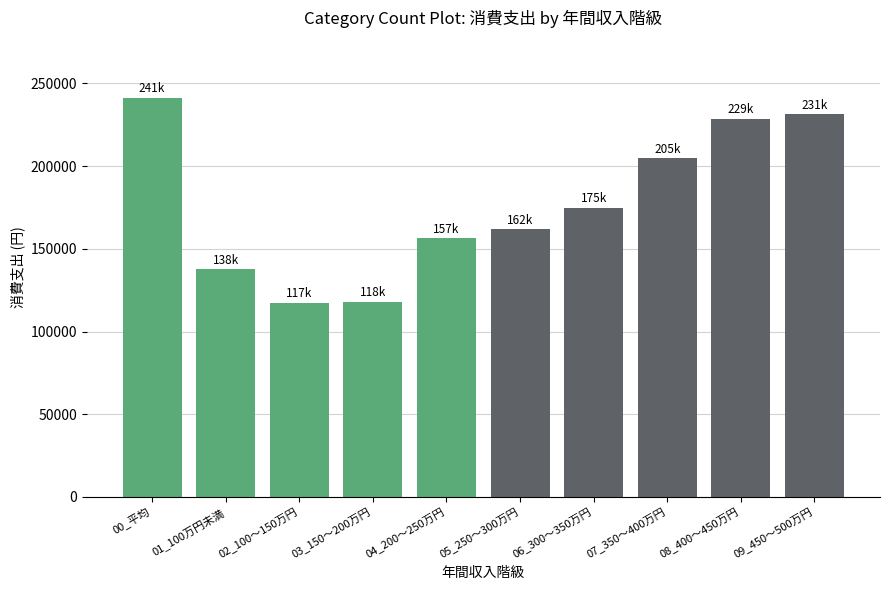

How many categories are shown in the chart?

10